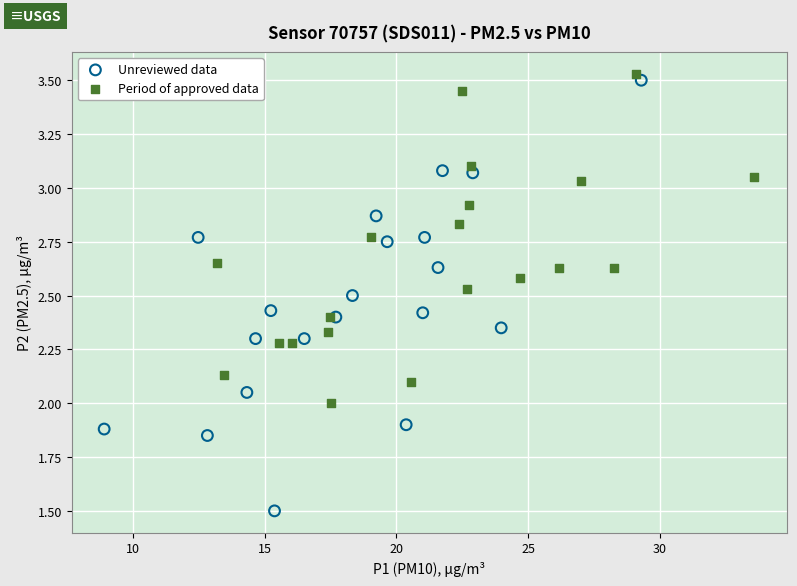

Which series reaches the minimum Y coordinate?

Unreviewed data